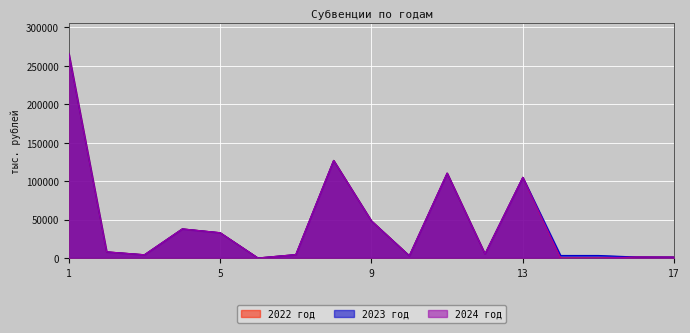

Reading right to left, what are all the values shown in this chart?

2022 год: 1256.9	1361.3	0.0	0.0	105043.3	5438.8	110482.1	3042.2	48282.1	127028.0	4490.2	66.3	32941.3	37913.8	4274.5	8038.2	266076.6
2023 год: 1256.9	1361.3	3328.4	3328.4	105043.3	5438.8	110482.1	3042.2	48282.1	127028.0	4490.2	66.3	32941.3	37913.8	4274.5	8038.2	266076.6
2024 год: 1256.9	1361.3	0.0	0.0	105043.3	5438.8	110482.1	3042.2	48282.1	127028.0	4490.2	66.3	32941.3	37913.8	4274.5	8038.2	266076.6